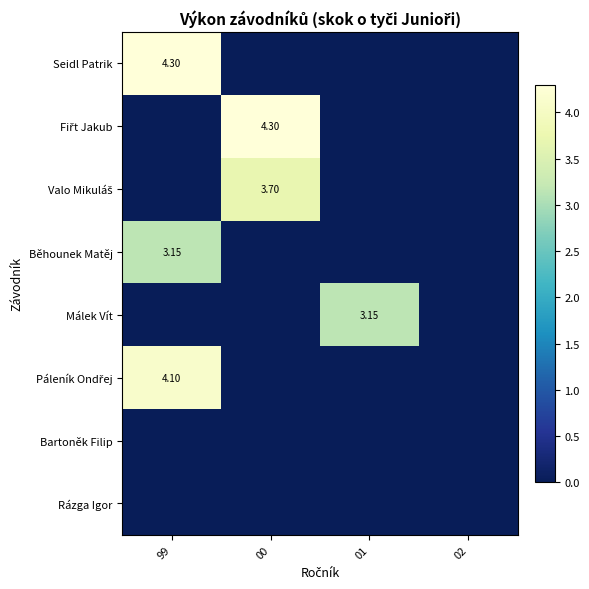

What is the spread (max minus min) of values at 99?

4.3